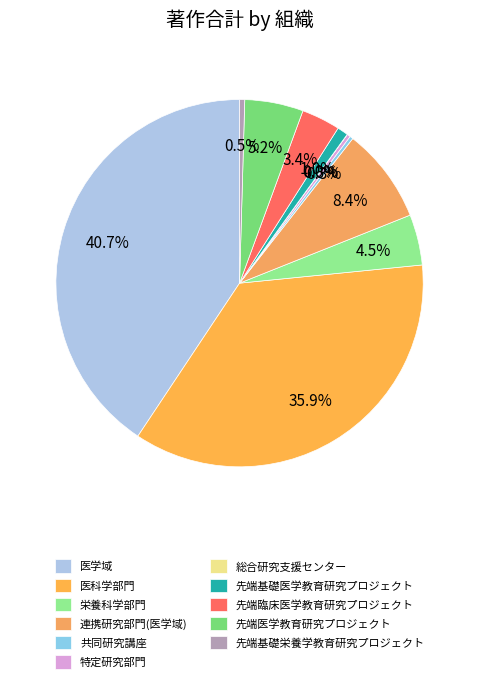

Combined, do 連携研究部門(医学域) and 先端基礎栄養学教育研究プロジェクト account for over 50%?

No